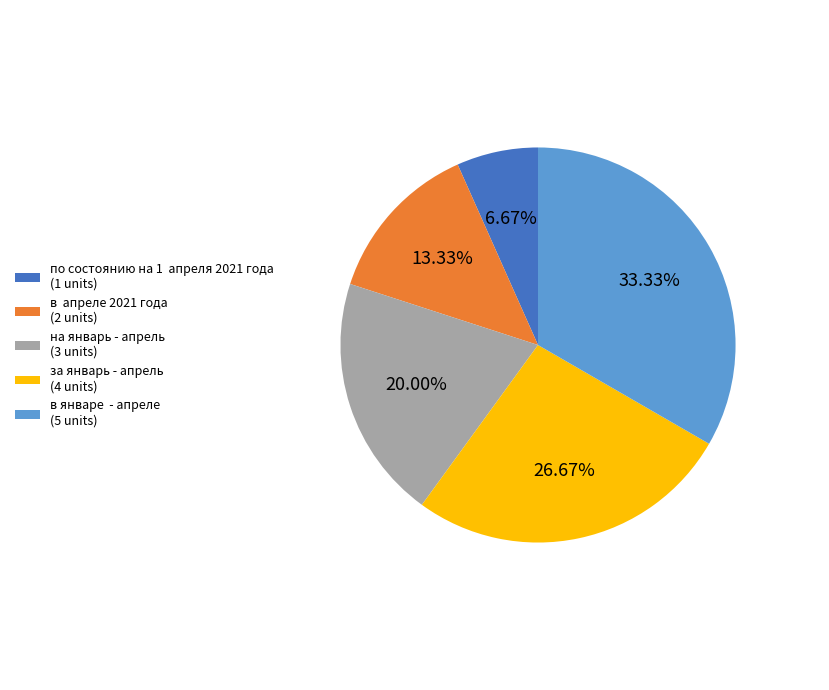

Does any single category account for the majority?

No